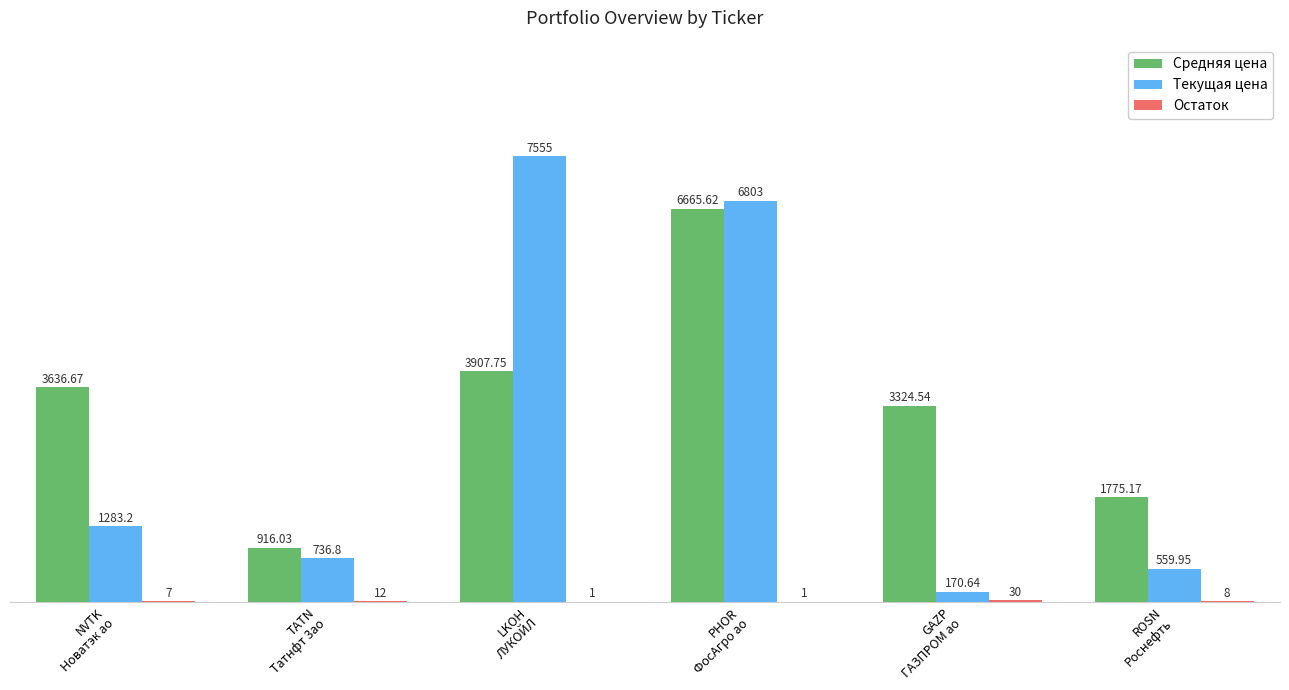

Which series has the largest total across all categories?

Средняя цена